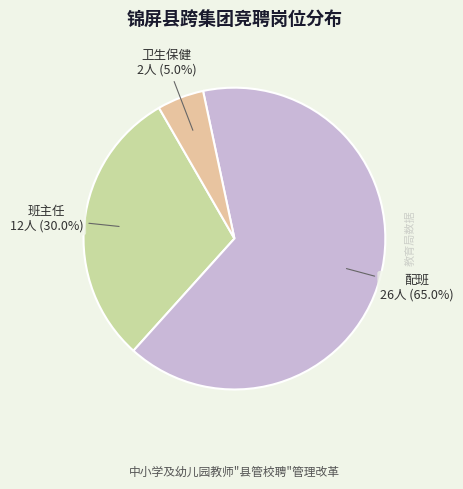

To the nearest percent, what portion does 配班 represent?

65%